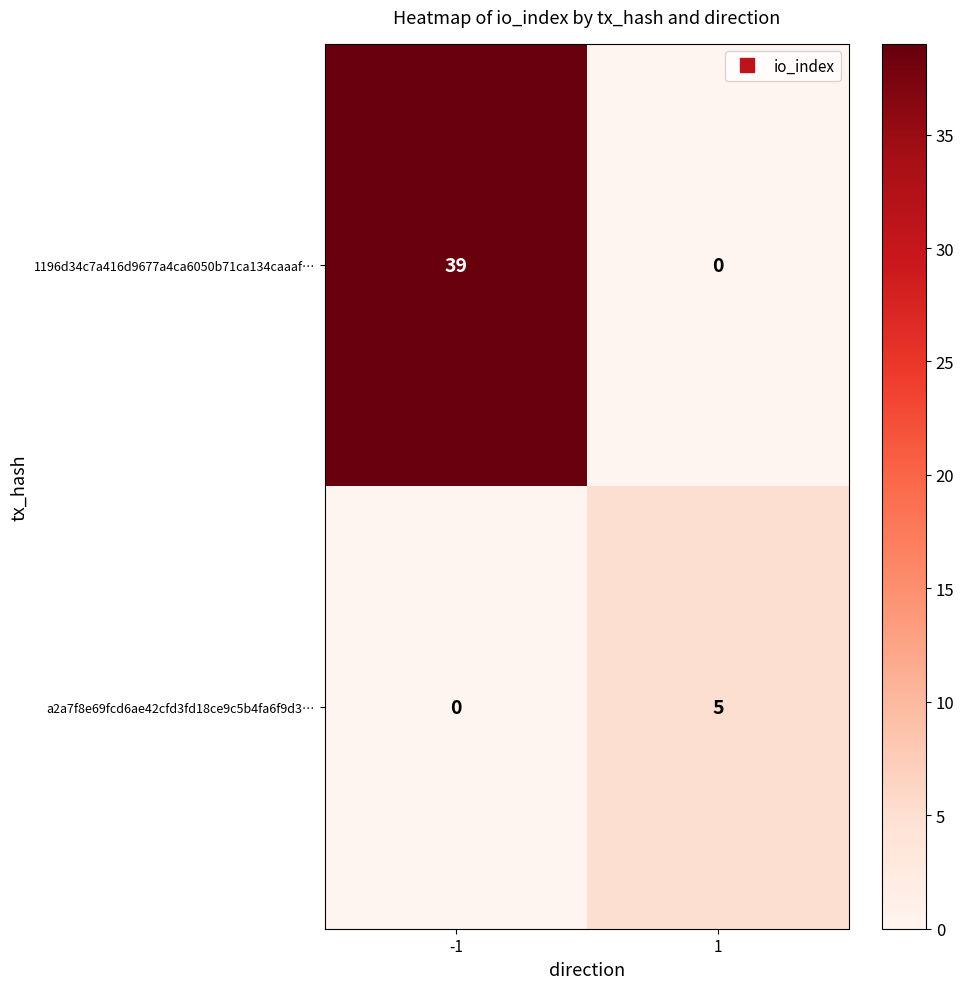

Is the value of 1196d34c7a416d9677a4ca6050b71ca134caaaf… at -1 greater than the value of a2a7f8e69fcd6ae42cfd3fd18ce9c5b4fa6f9d3… at 1?

Yes